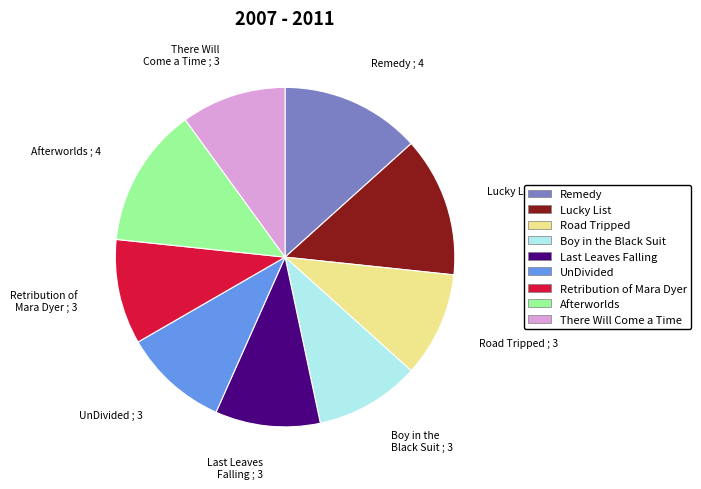

Is there any slice that represents more than half of the pie?

No